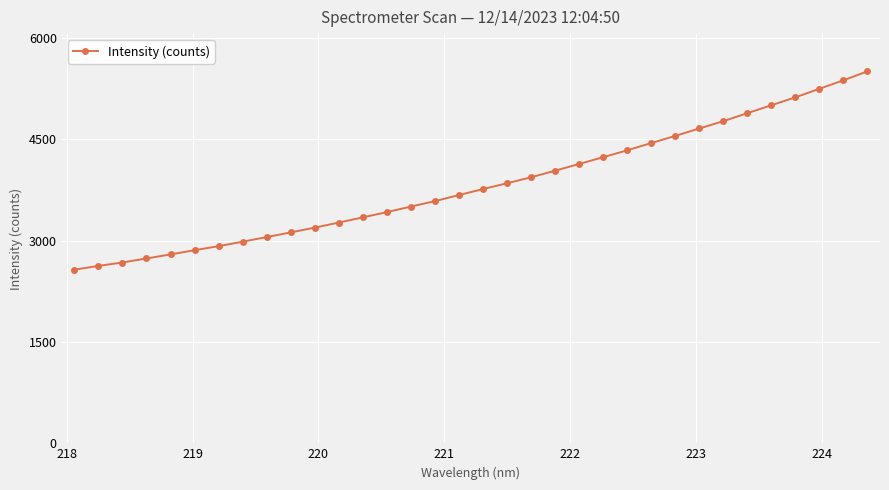

What is the minimum value shown in the chart?

2570.2